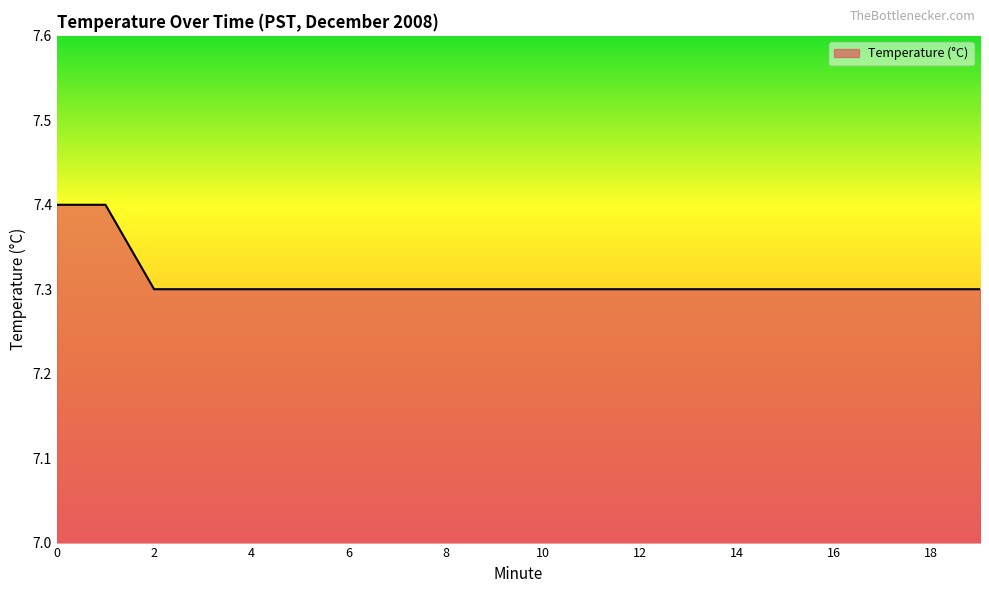

What is the minimum value shown in the chart?

7.3